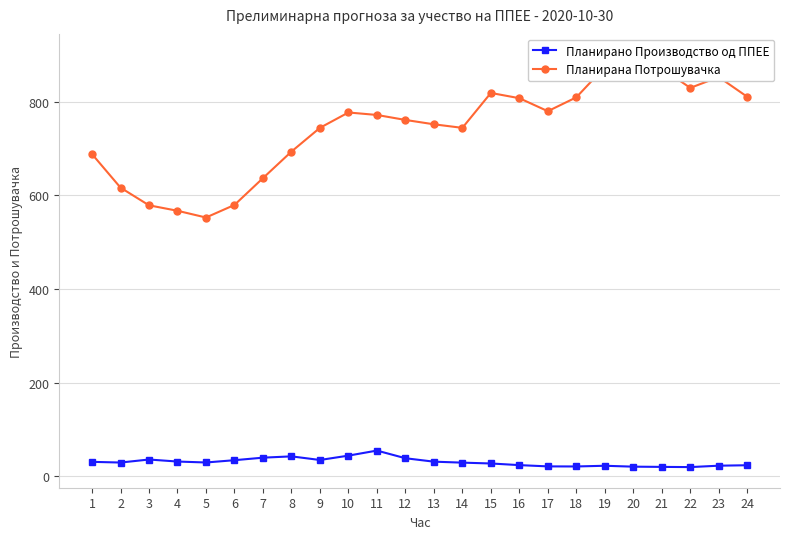

Count the number of categories in the chart.

24